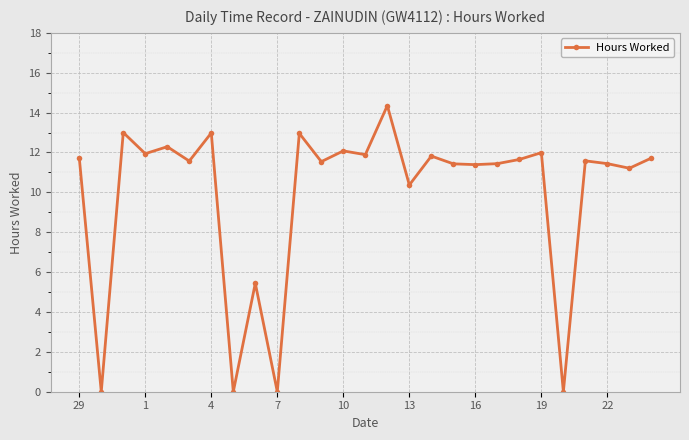

What is the value of the 1st point from the left?

11.7